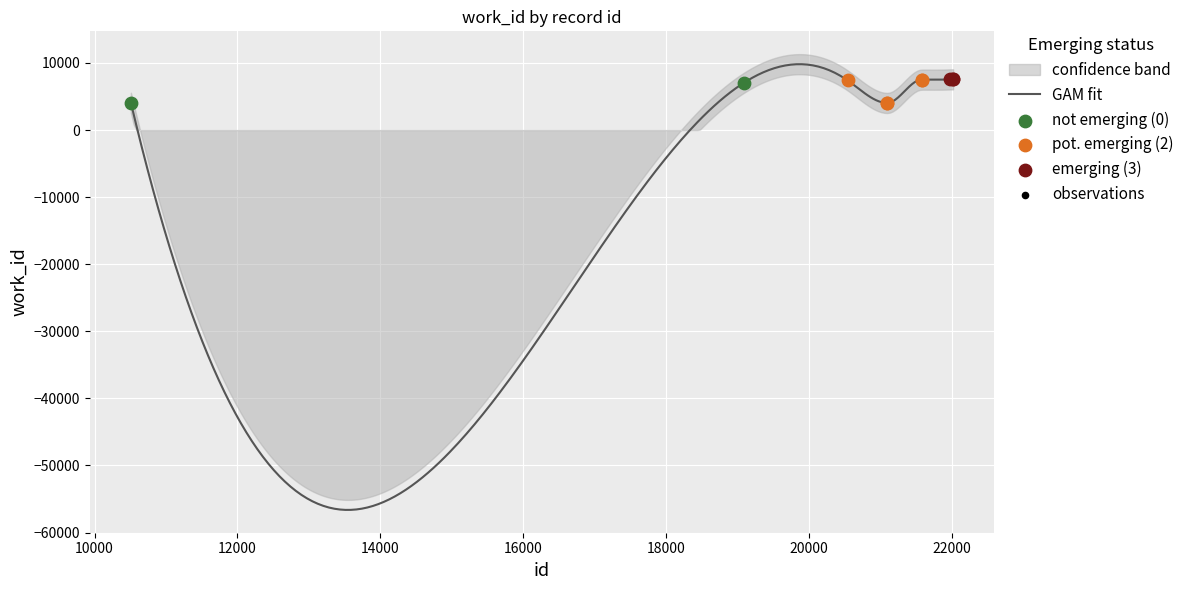

Which has a higher value, 21099 or 10508?

10508